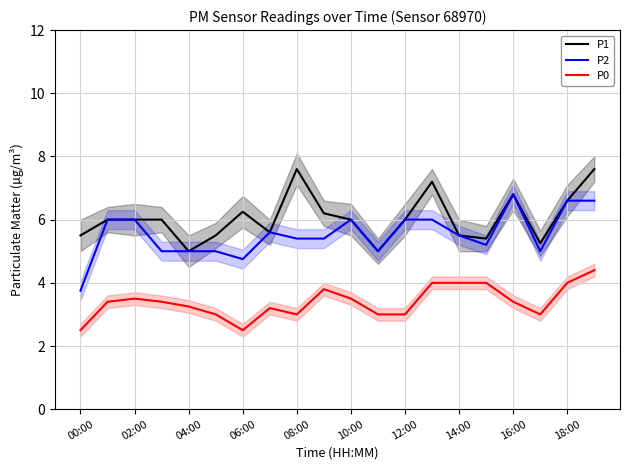

True or false: P1 has a value of 6.0 at 12:00.

True